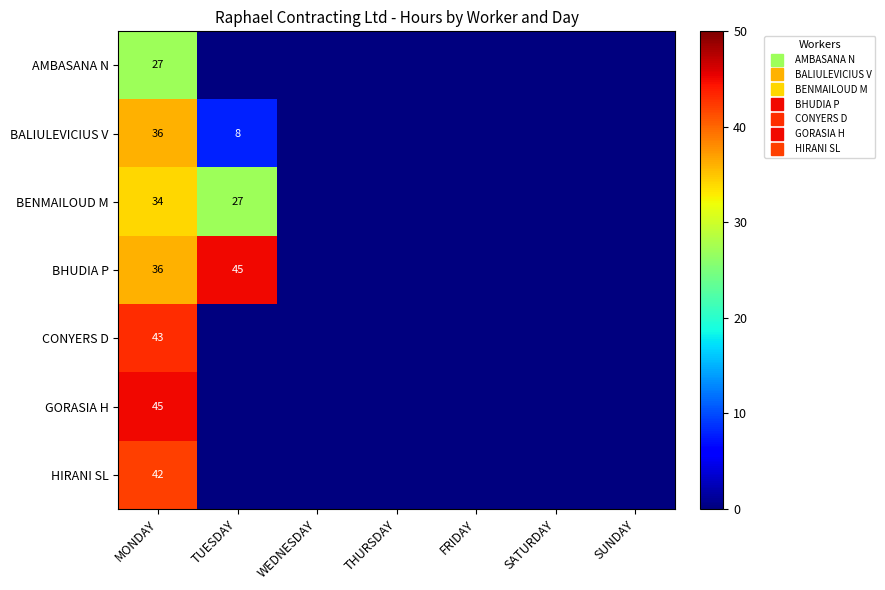

At how many categories does at least one series exceed 0?

2